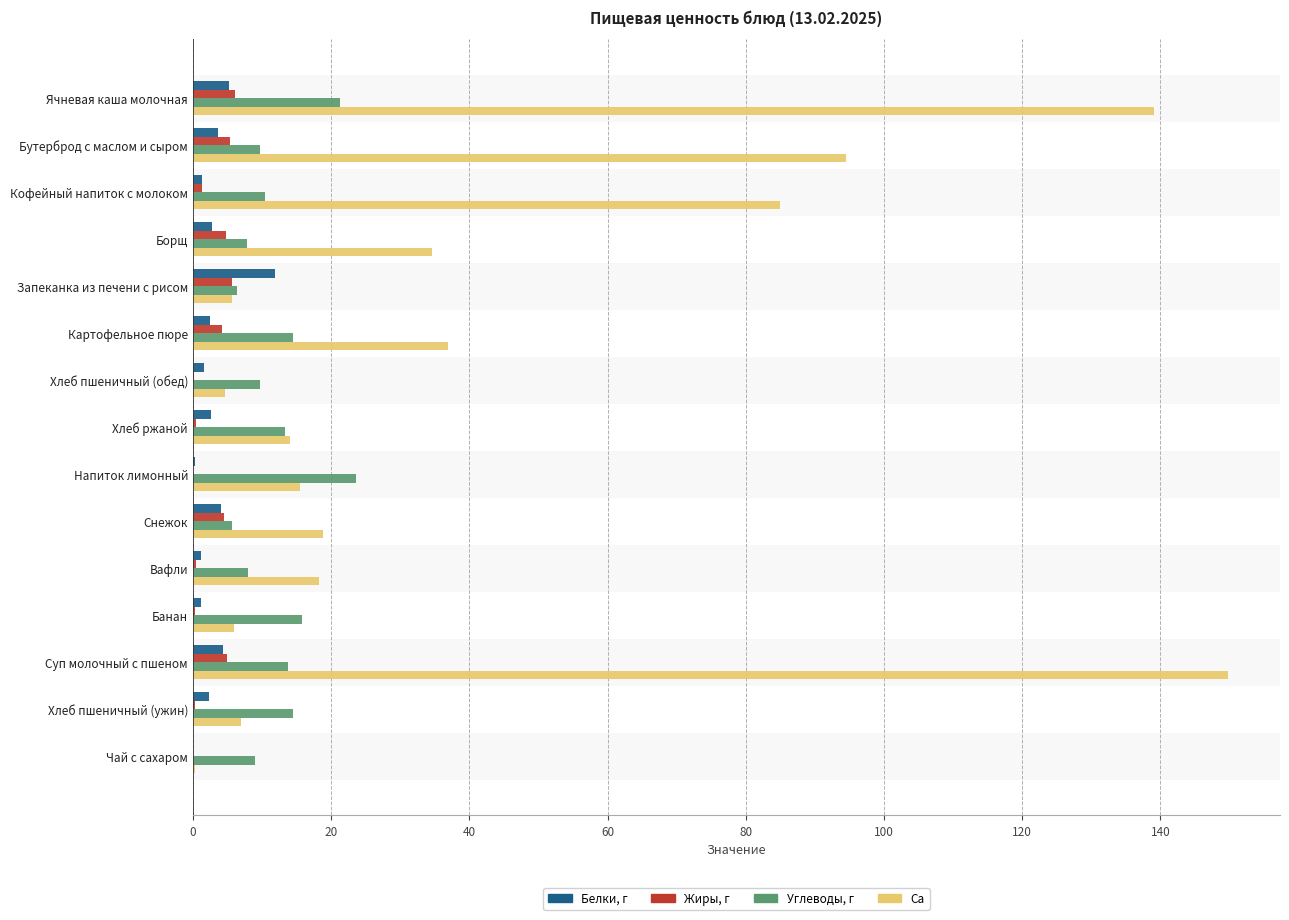

True or false: Ca has a value of 11.1 at Вафли.

False